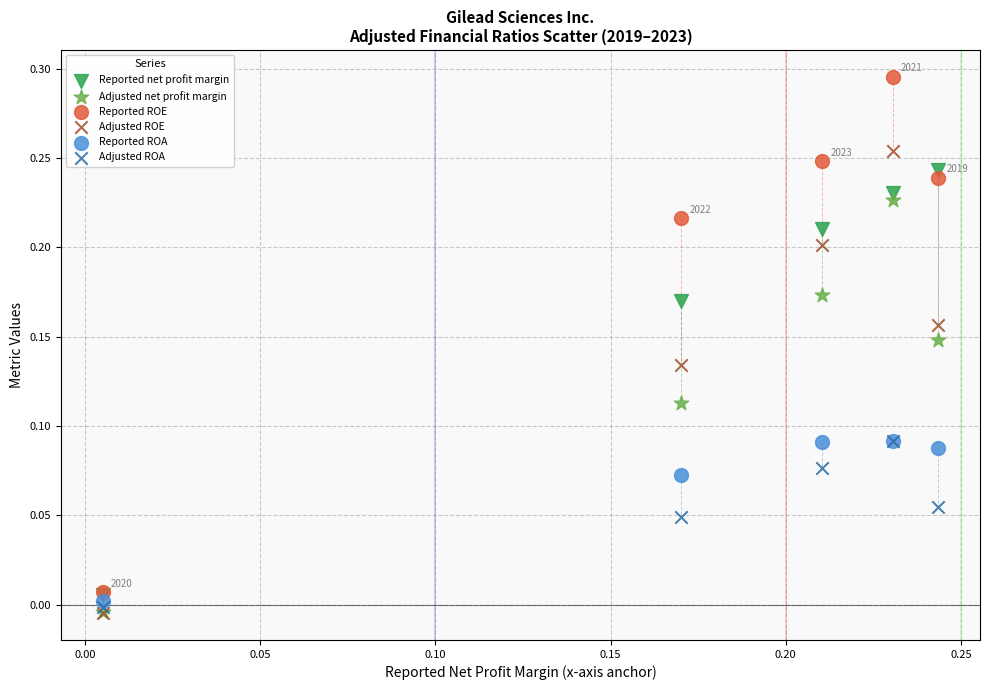

Which series has the widest spread of Y values?

Reported ROE